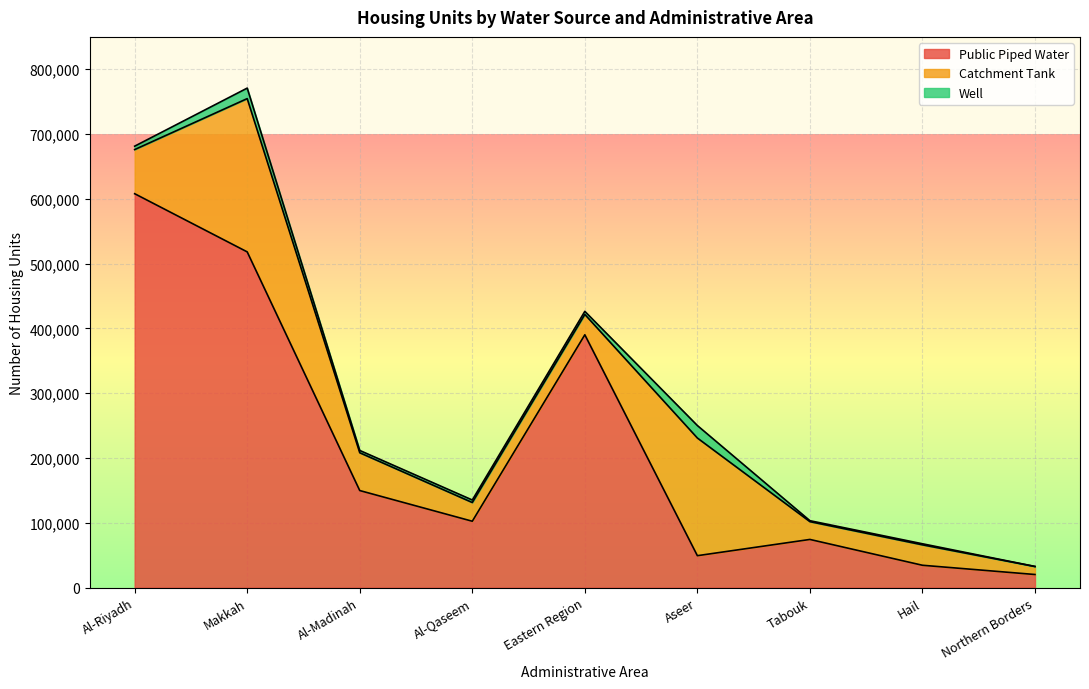

Reading left to right, what are all the values shown in this chart?

Public Piped Water: Al-Riyadh=607933	Makkah=518144	Al-Madinah=149778	Al-Qaseem=102408	Eastern Region=390203	Aseer=49248	Tabouk=74315	Hail=34464	Northern Borders=20198
Catchment Tank: Al-Riyadh=68143	Makkah=236588	Al-Madinah=58338	Al-Qaseem=28902	Eastern Region=31436	Aseer=181623	Tabouk=27471	Hail=31534	Northern Borders=12344
Well: Al-Riyadh=5230	Makkah=16232	Al-Madinah=3538	Al-Qaseem=3873	Eastern Region=4735	Aseer=19258	Tabouk=1451	Hail=1633	Northern Borders=90